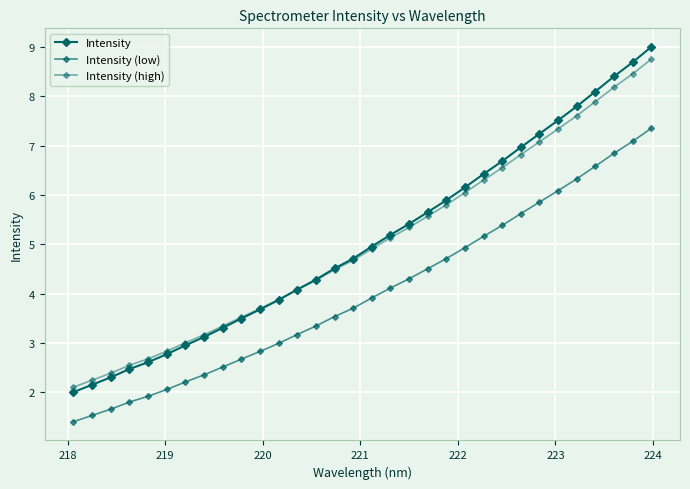

How many lines are shown in the chart?

3